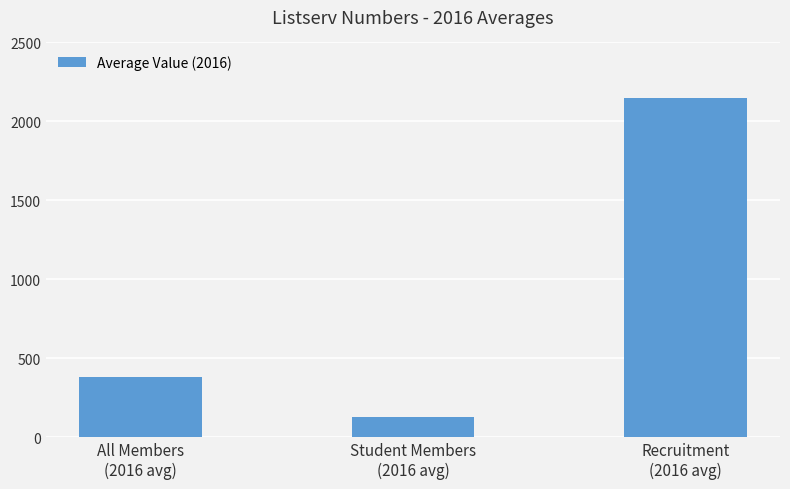

What is the label of the 1st bar from the left?

All Members
(2016 avg)